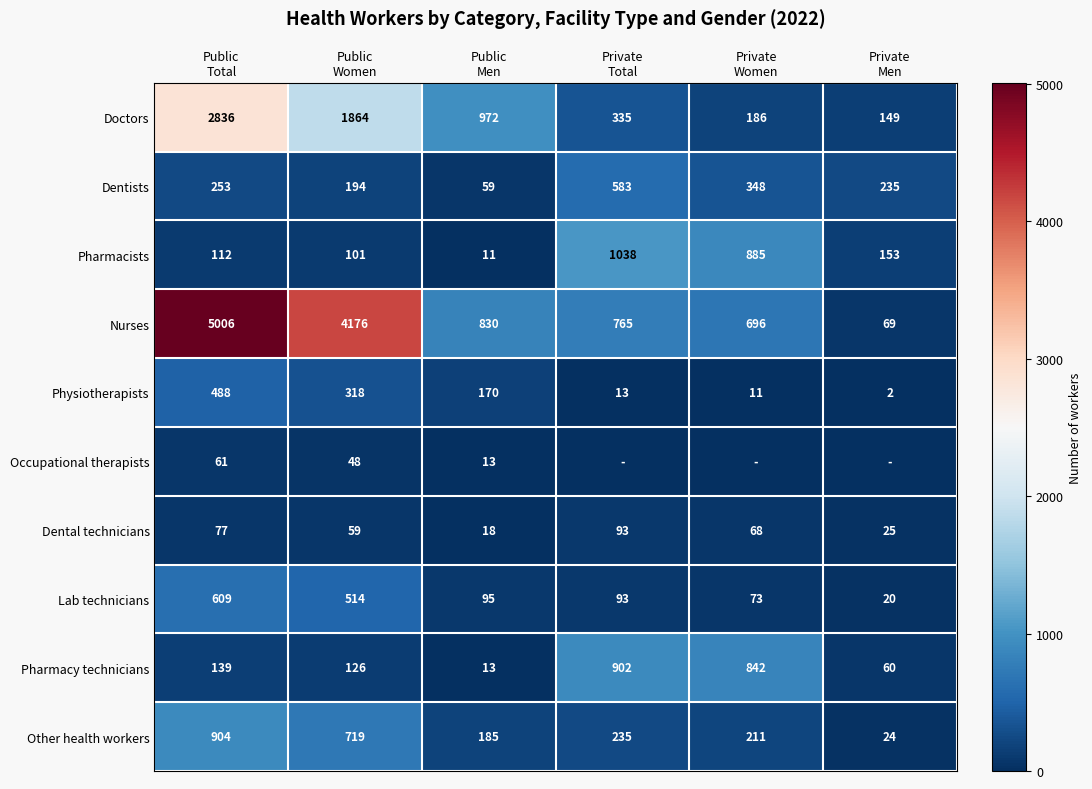

What is the lowest value of the Lab technicians series?

20